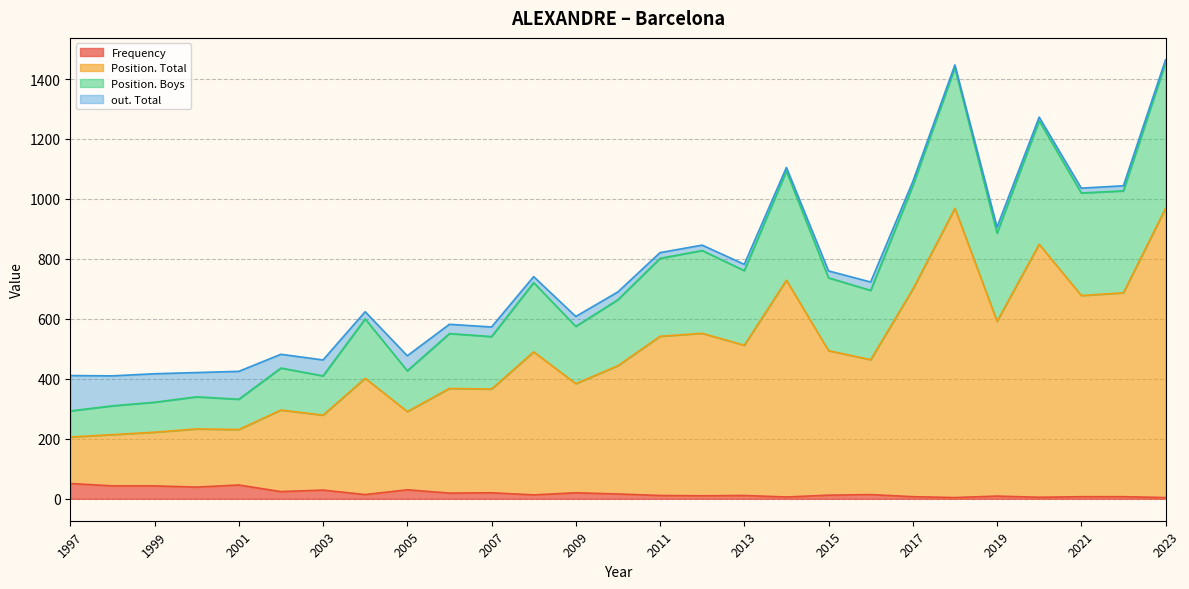

Does the chart display data point markers on the line(s)?

No